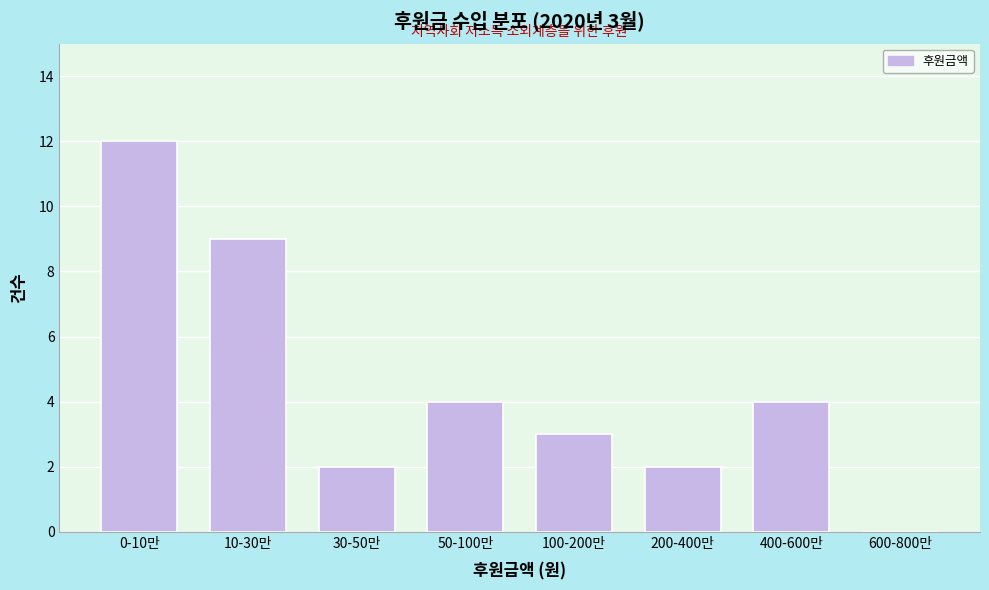

Reading right to left, extract all data points from this chart.

600-800만=0	400-600만=4	200-400만=2	100-200만=3	50-100만=4	30-50만=2	10-30만=9	0-10만=12